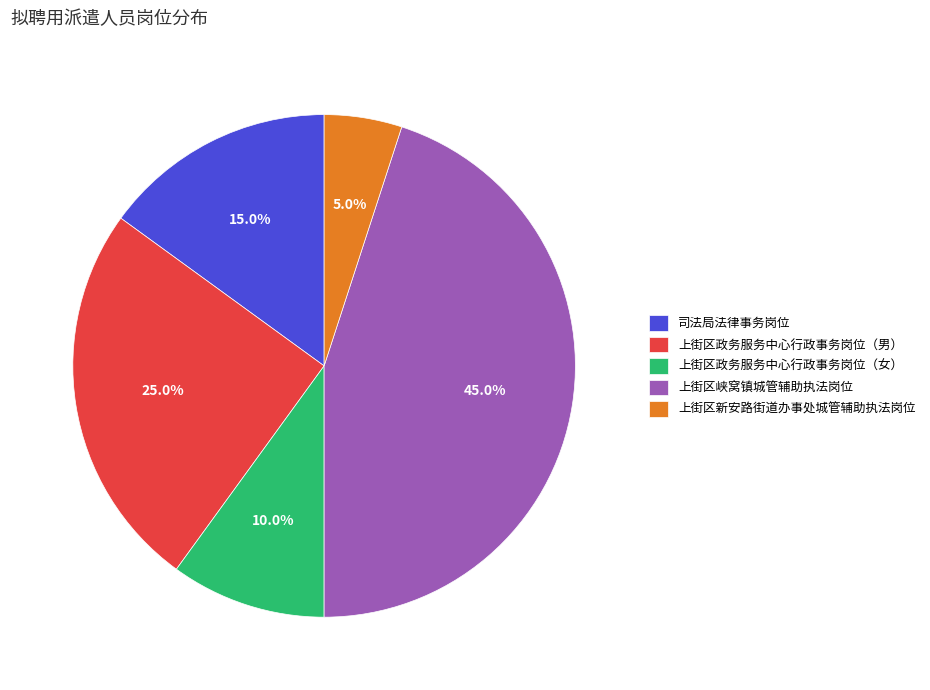

To the nearest percent, what percentage of the pie is 上街区新安路街道办事处城管辅助执法岗位?

5%